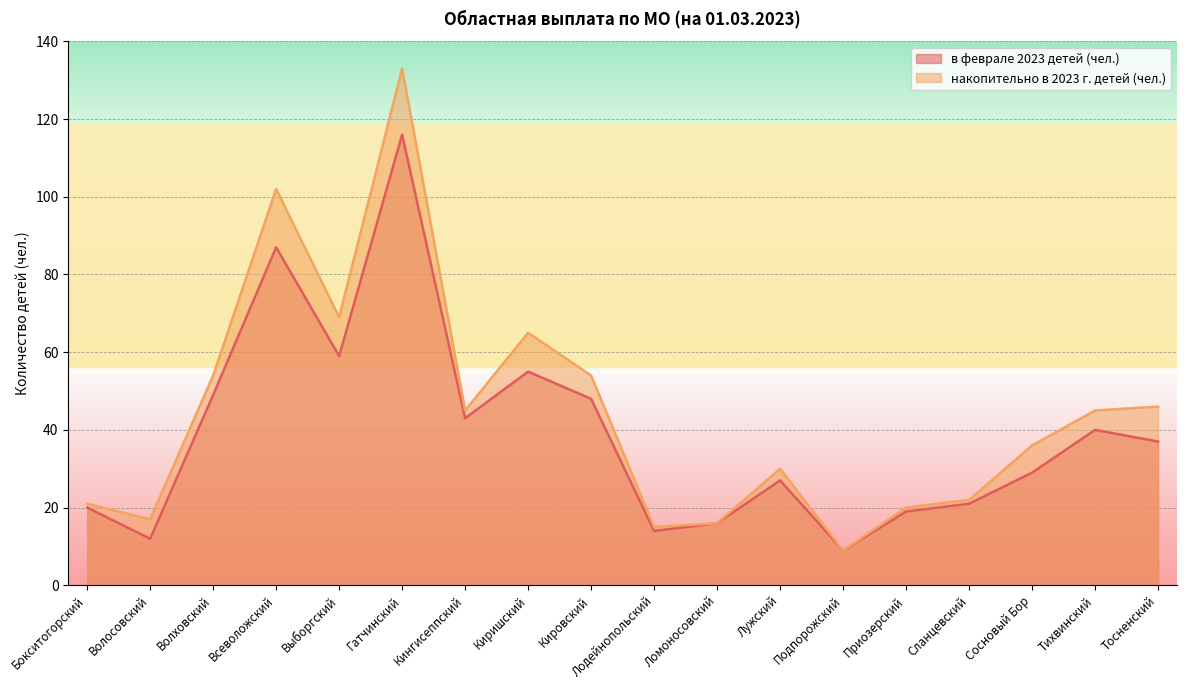

How many values in the накопительно в 2023 г. детей (чел.) series exceed 45?

7